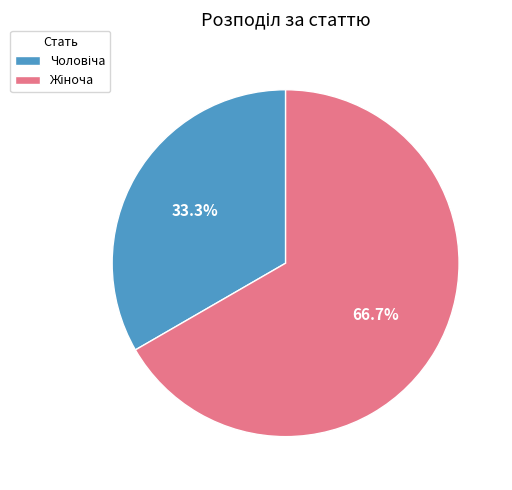

Is there a majority slice in this chart?

Yes